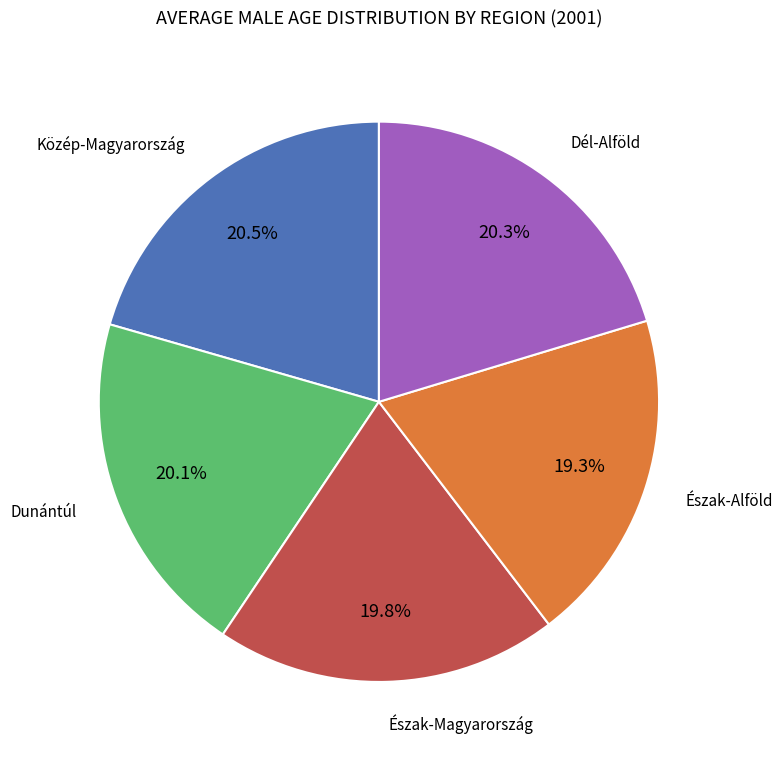

Does any single category account for the majority?

No